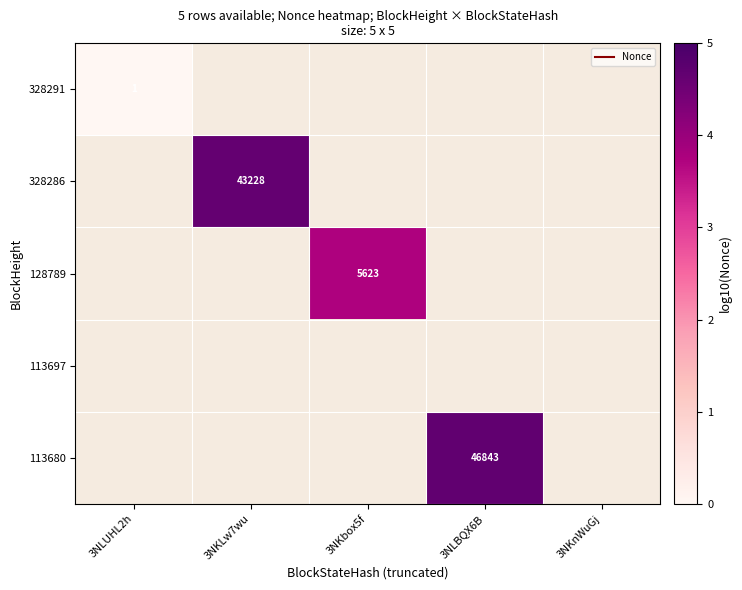

How many series are shown in this chart?

5